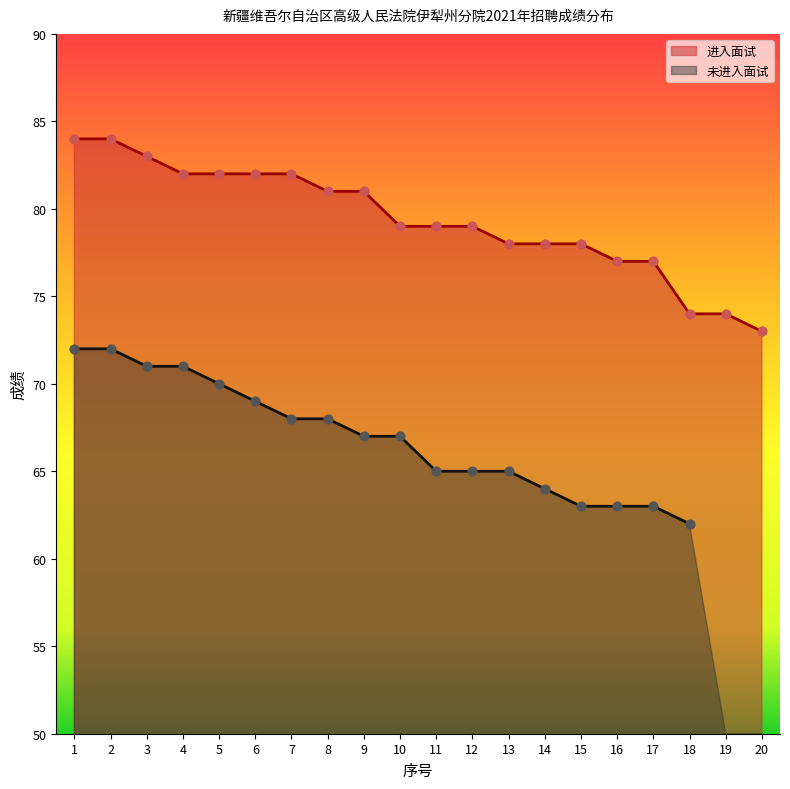

What is the ratio of the value at 10 to the value at 1?

0.9